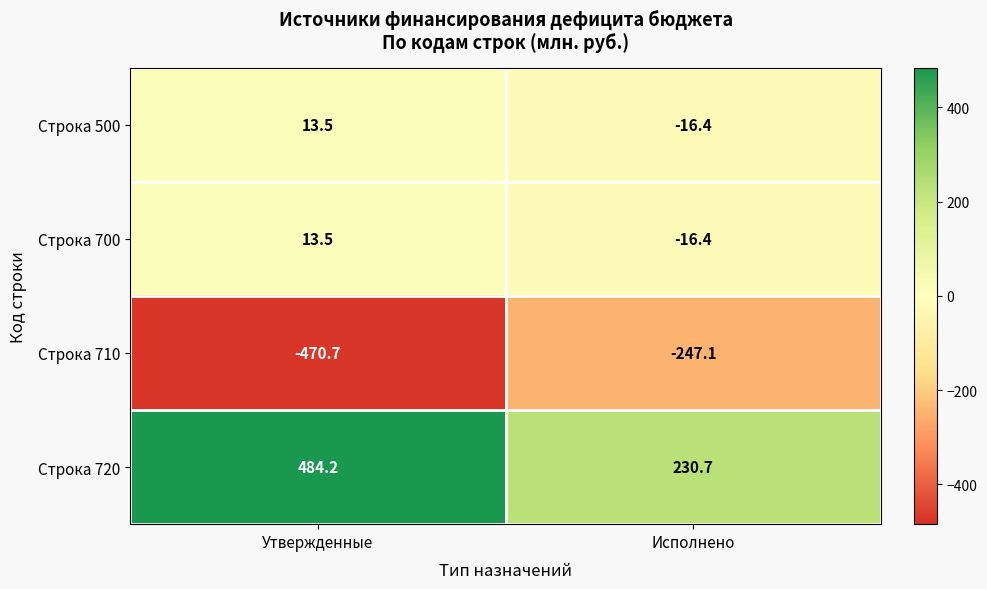

The value of Строка 500 at Исполнено is -16.4. True or false?

True